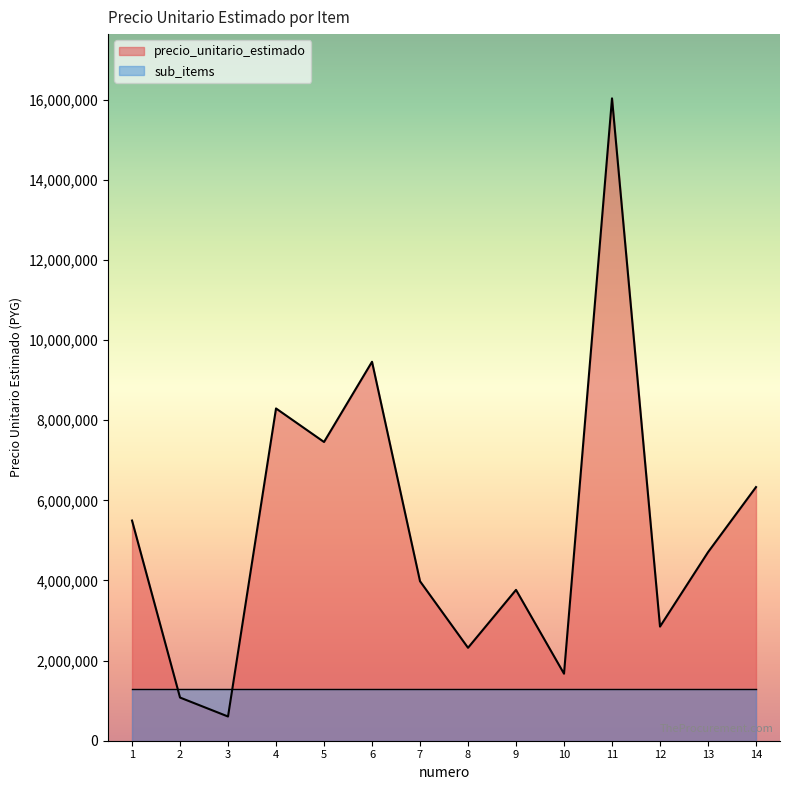

What is the average value?

5288888